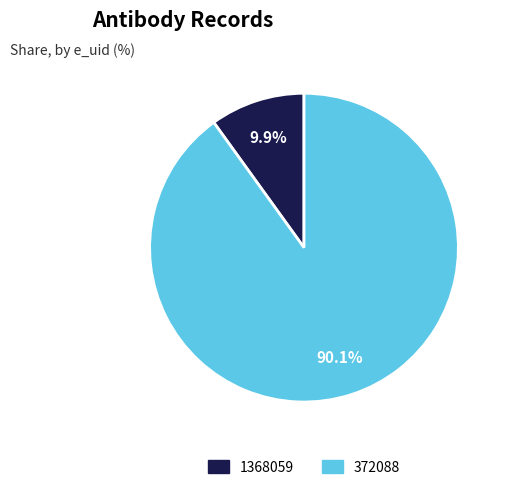

Which category has the smallest portion of the pie?

1368059